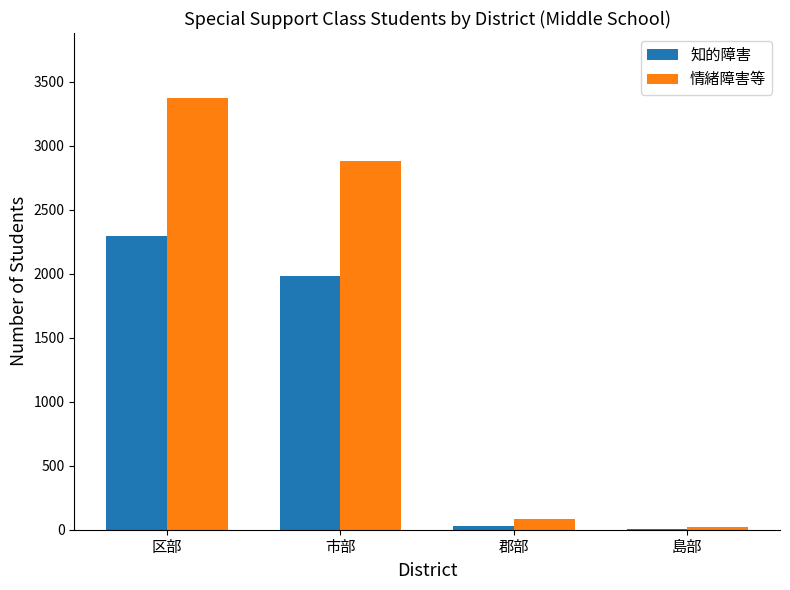

What is the maximum value for 情緒障害等?

3374